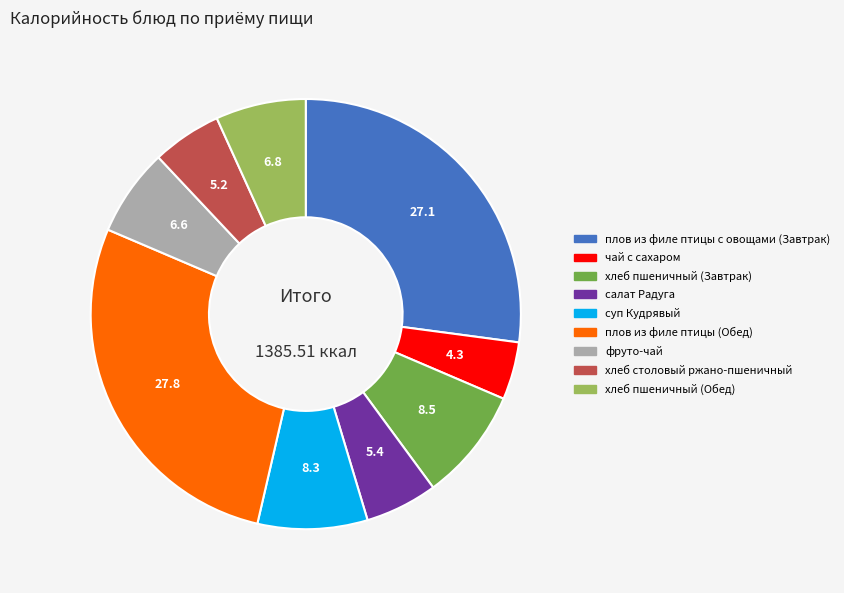

How many slices are in this pie chart?

9